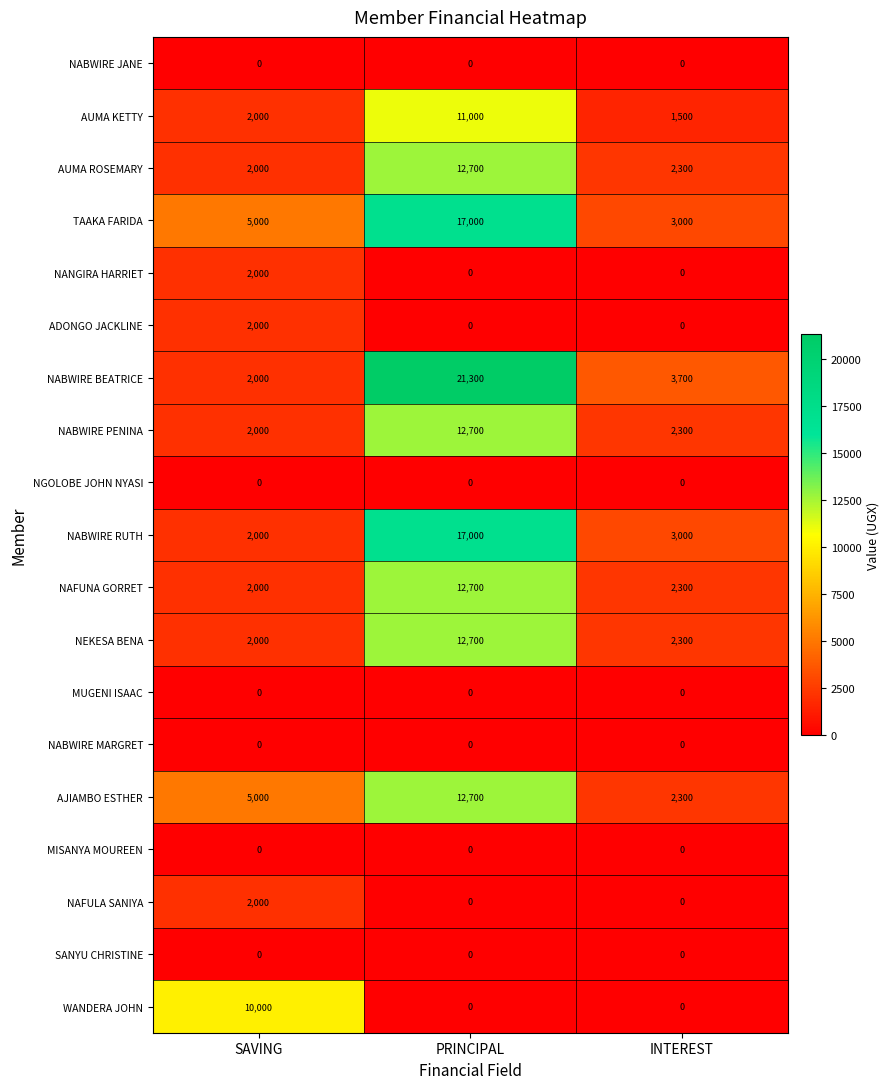

Is it true that NEKESA BENA equals 12700 at PRINCIPAL?

True